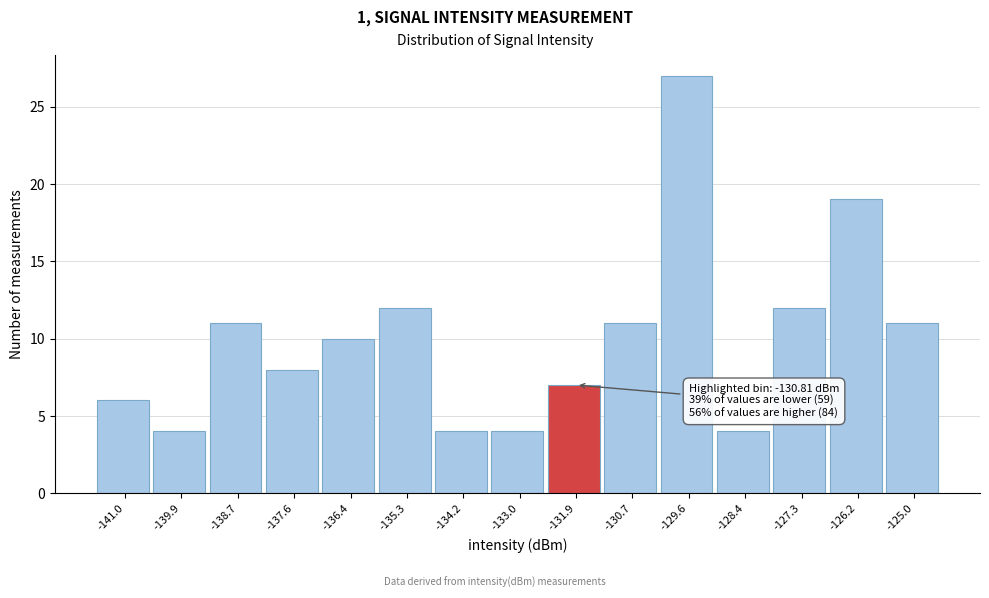

Reading left to right, transcribe all the data shown in this chart.

-141.0=6	-139.9=4	-138.7=11	-137.6=8	-136.4=10	-135.3=12	-134.2=4	-133.0=4	-131.9=7	-130.7=11	-129.6=27	-128.4=4	-127.3=12	-126.2=19	-125.0=11